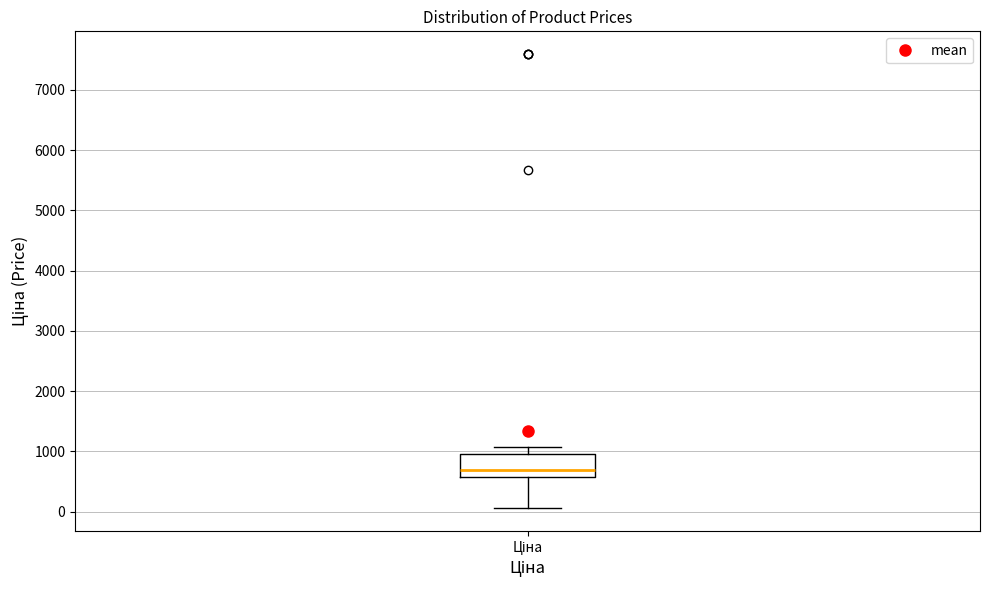

Transcribe this box plot: give where the median line is, the range the box spans, and where the two whiskers end, as read against the y-axis. The values are not printed on the chart, so give them approximately, as read against the axis.

median 700, box 600 to 1000, whiskers 100 to 1100